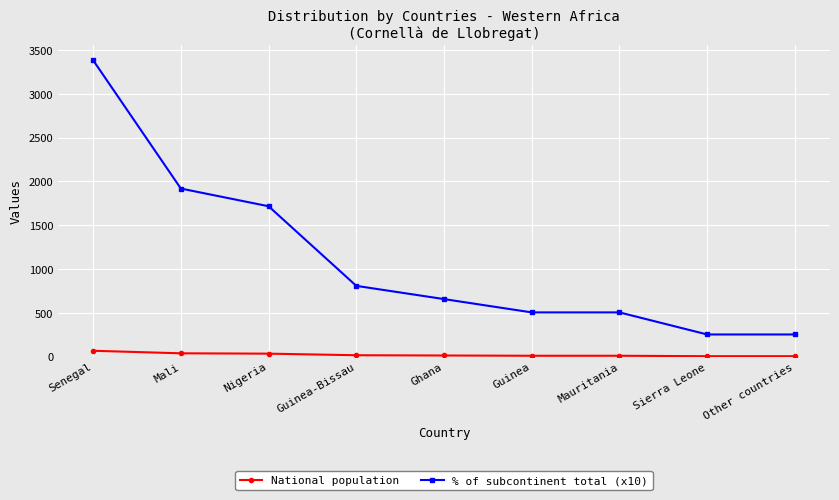

How many categories are shown in the chart?

9